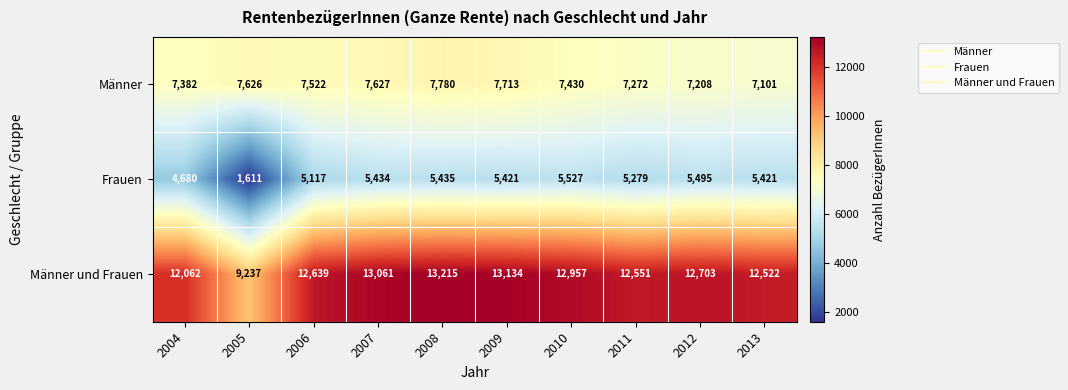

Rank the series at 2005 from highest to lowest value.

Männer und Frauen, Männer, Frauen